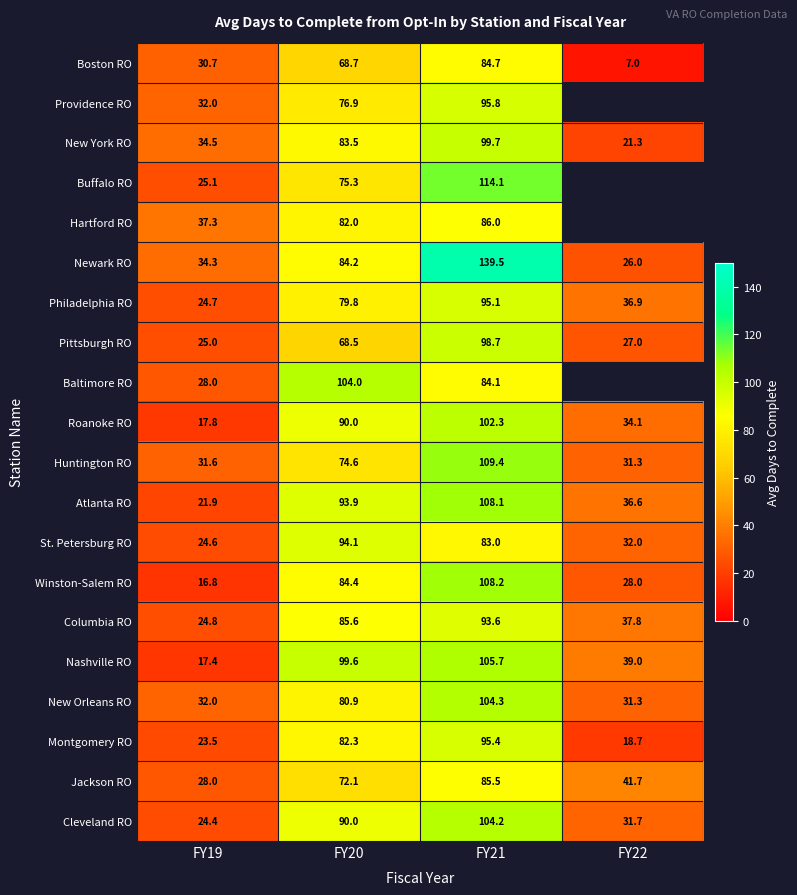

What is the difference between the highest and lowest values at FY19?

20.5